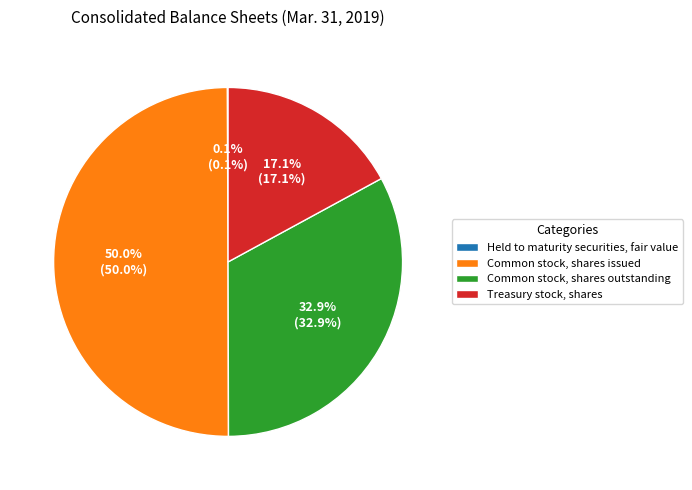

Do Common stock, shares outstanding and Common stock, shares issued together represent more than half of the pie?

Yes